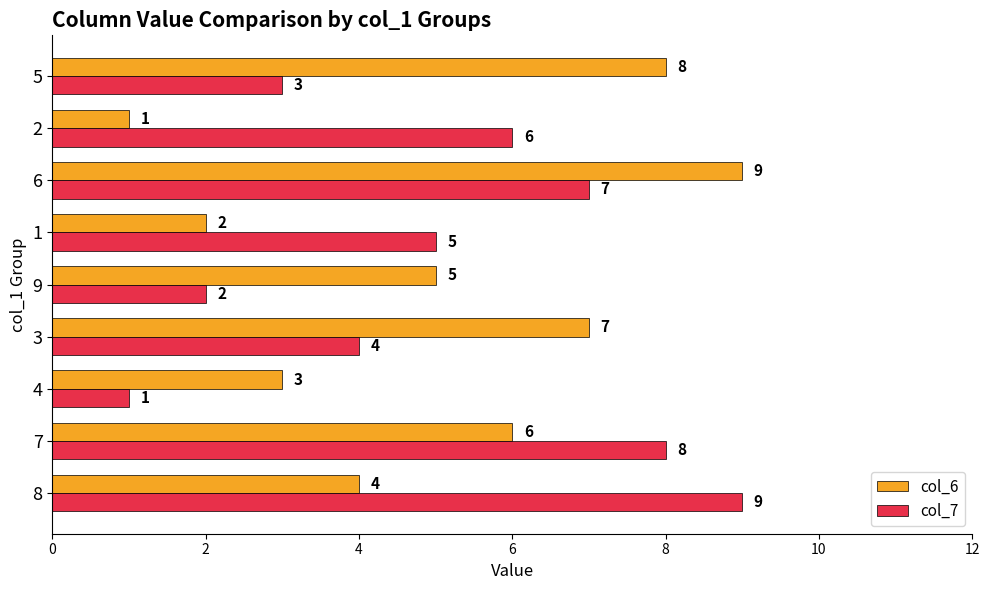

Count the col_7 values in the range 3 to 7.

5